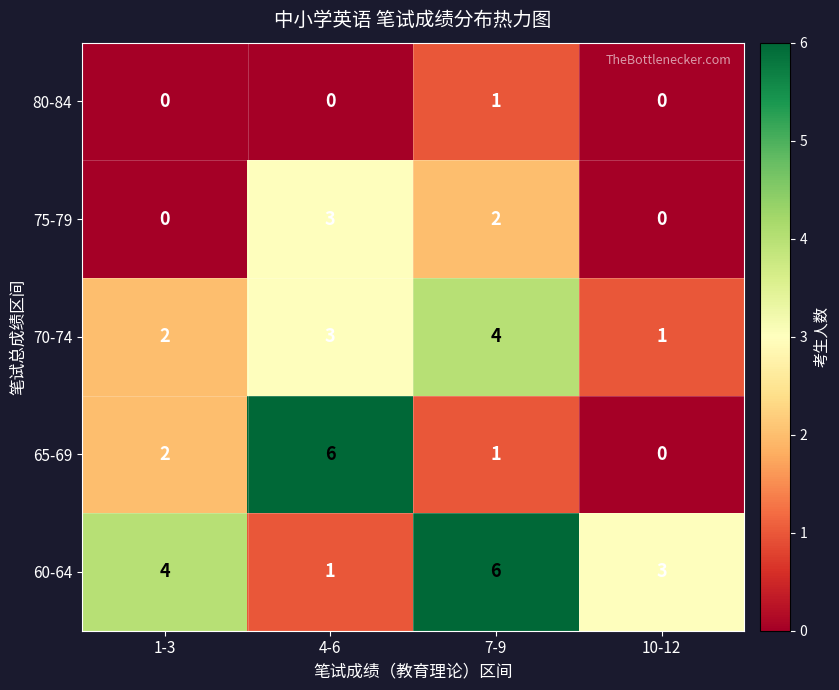

Which series has the largest range (max minus min)?

65-69